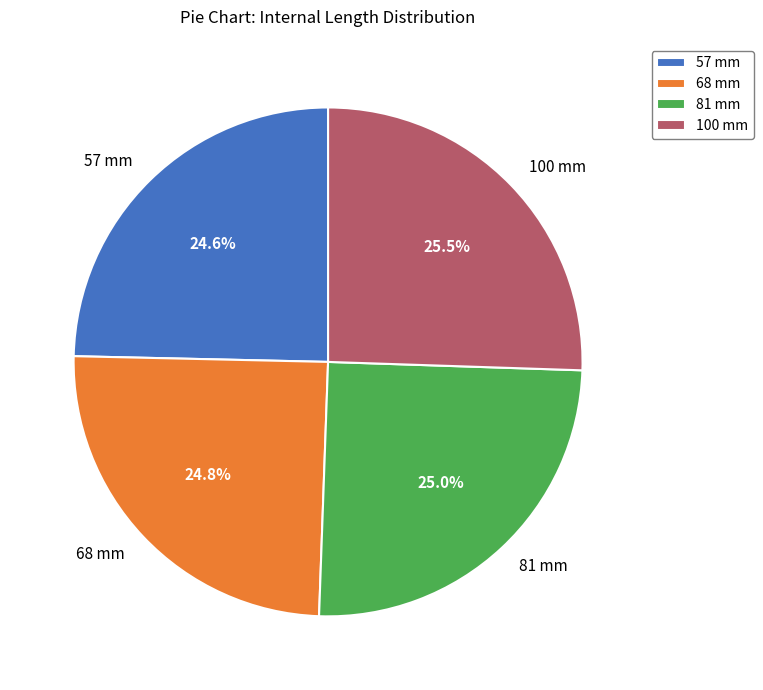

Is it true that 81 mm is 32% of the pie?

False